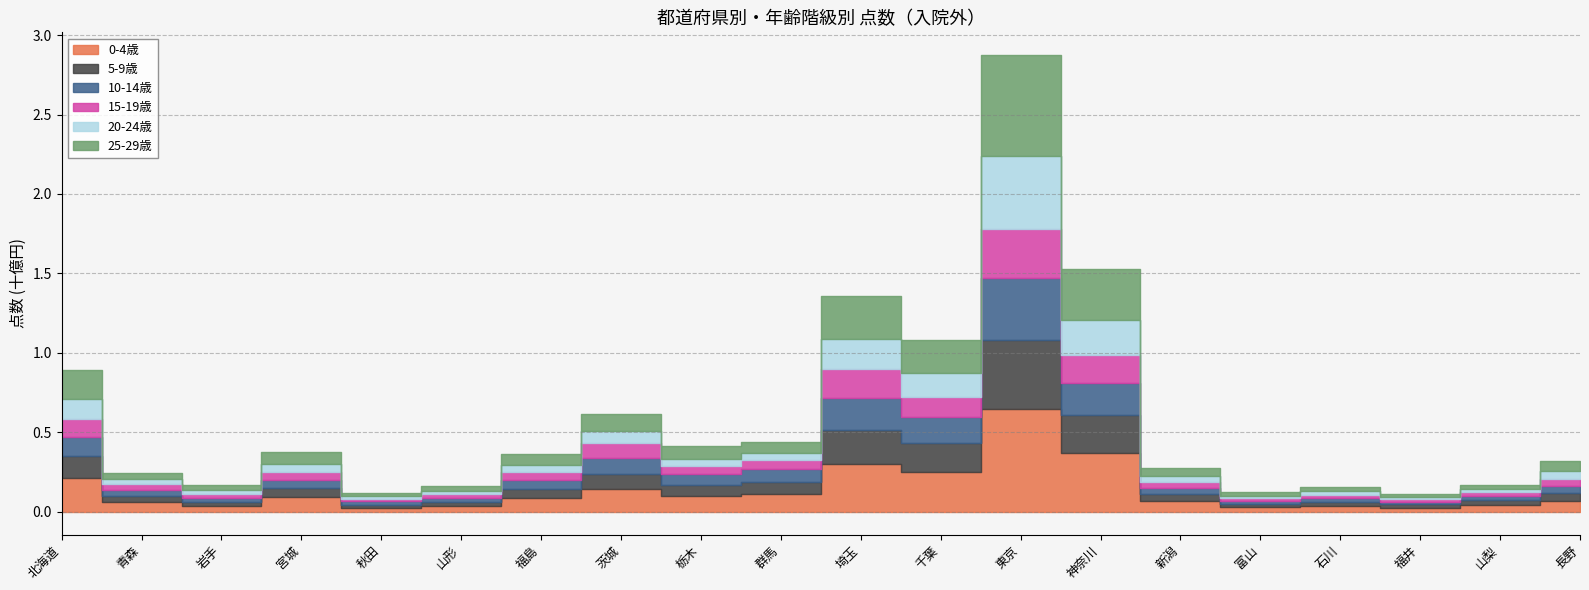

True or false: 15-19歳 has more than 1 interior local peaks.

True